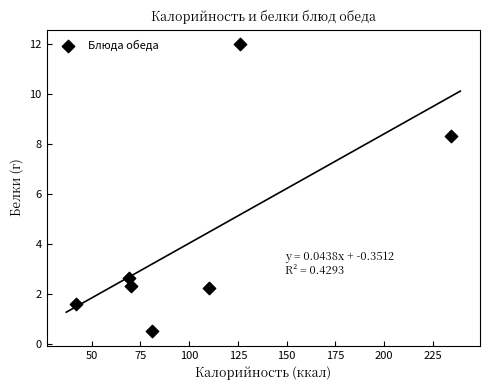

What Y value in the scatter plot is closest to 6?

8.3